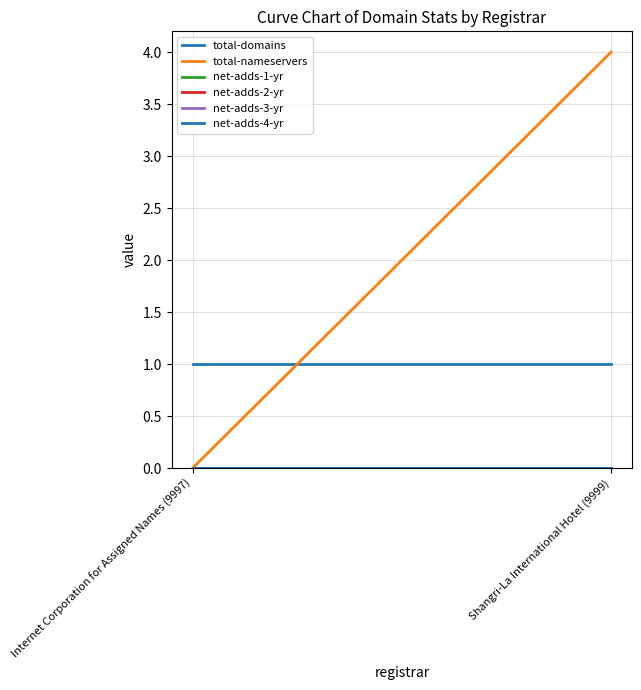

Is the value of net-adds-1-yr at Internet Corporation for Assigned Names (9997) greater than the value of net-adds-4-yr at Internet Corporation for Assigned Names (9997)?

No